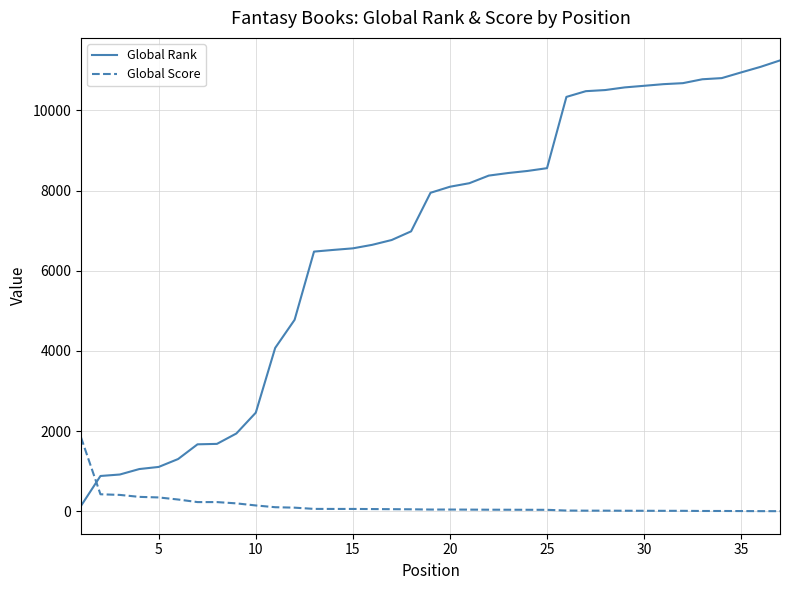

Which series ends up on top after the final intersection of Global Score and Global Rank?

Global Rank